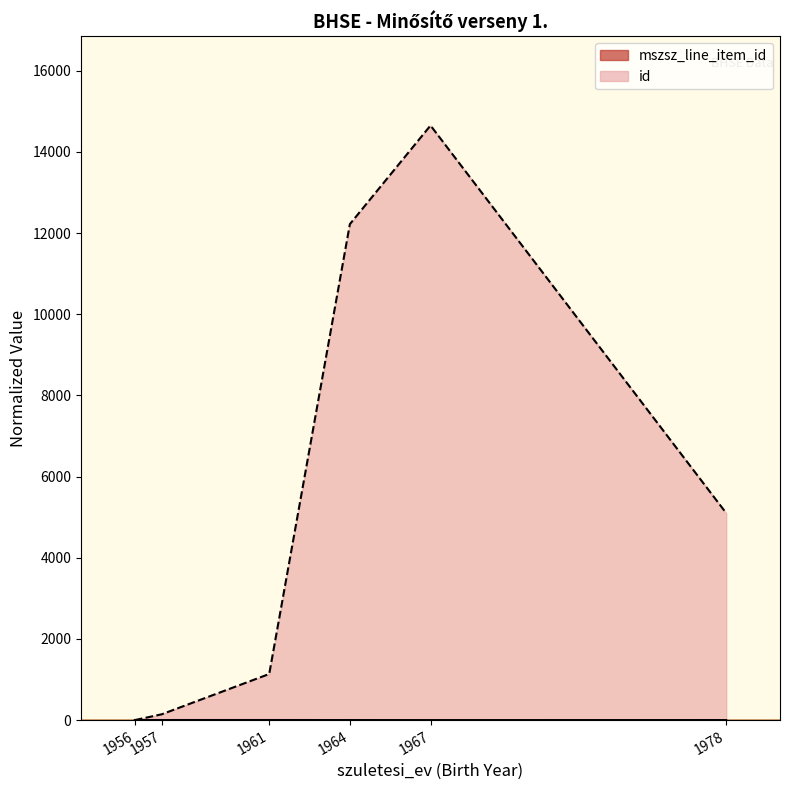

Where do id and mszsz_line_item_id first cross each other?

1956 and 1957